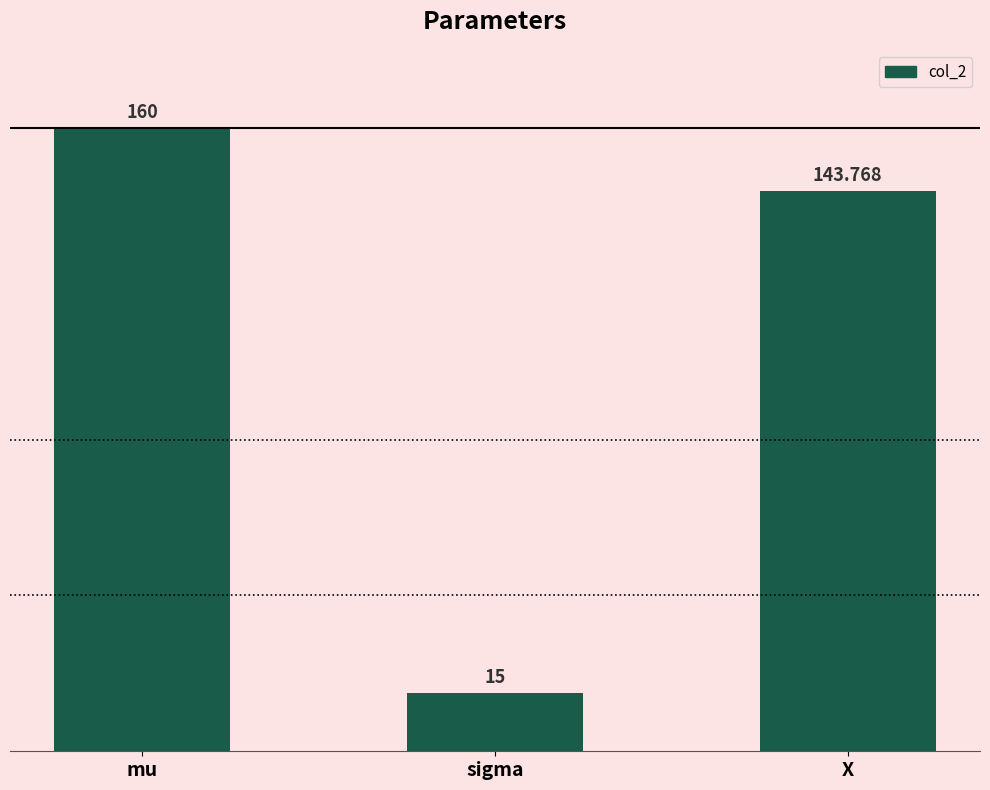

How many data points are less than 143?

1